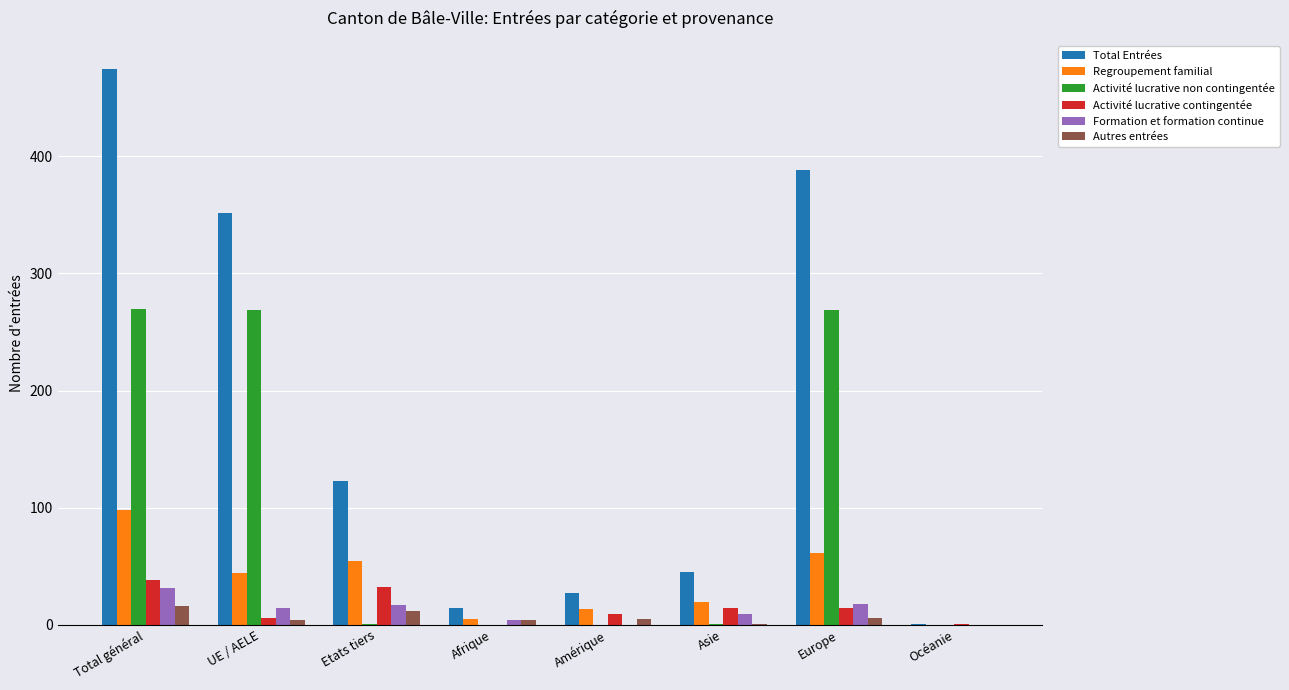

Which series changed the most between Etats tiers and Europe?

Activité lucrative non contingentée